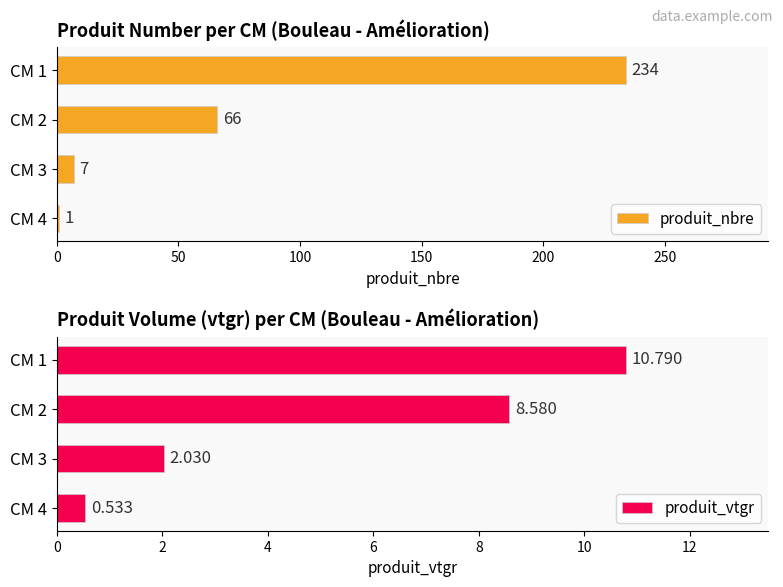

At how many categories does at least one series exceed 211?

1